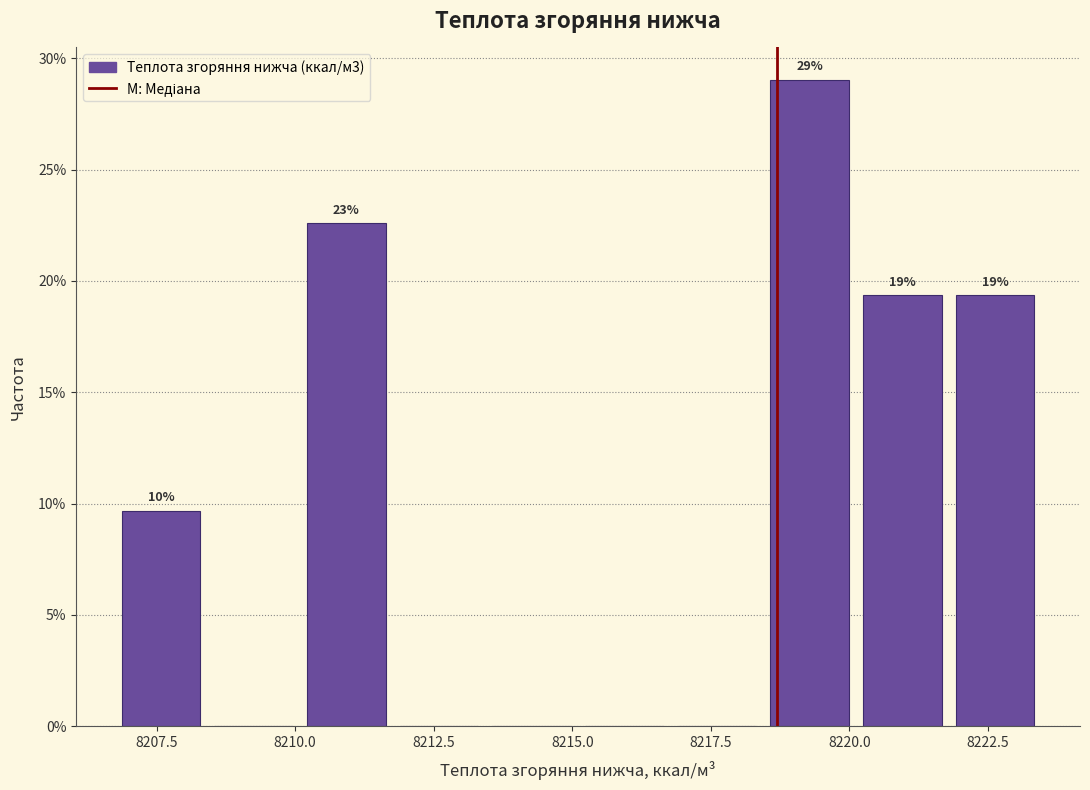

Read against the x-axis, roughly where is the centre of the tallest bar?

8219.5